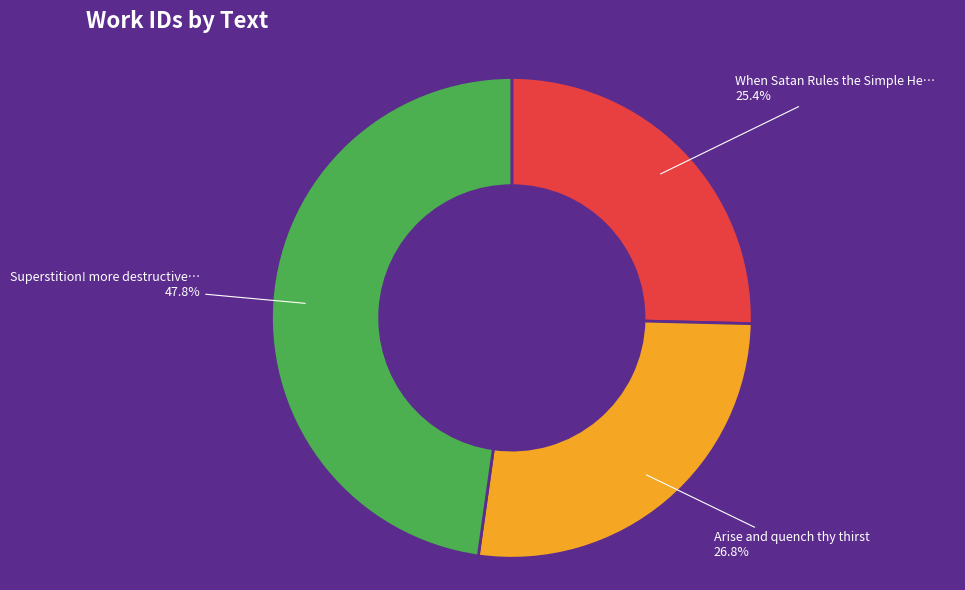

Is there any slice that represents more than half of the pie?

No